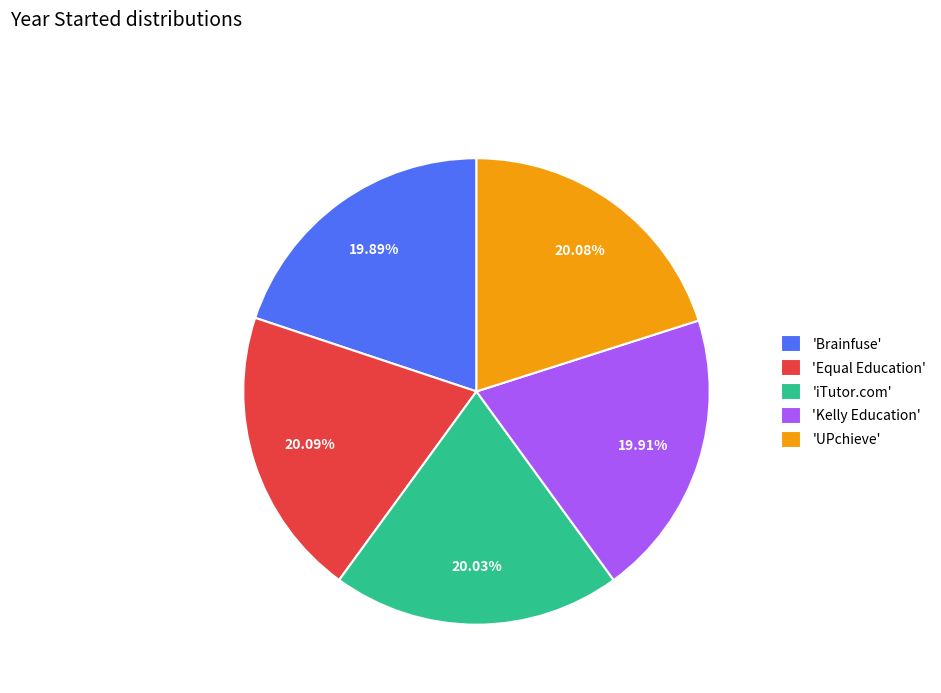

Is 'Brainfuse' the majority of the pie?

No